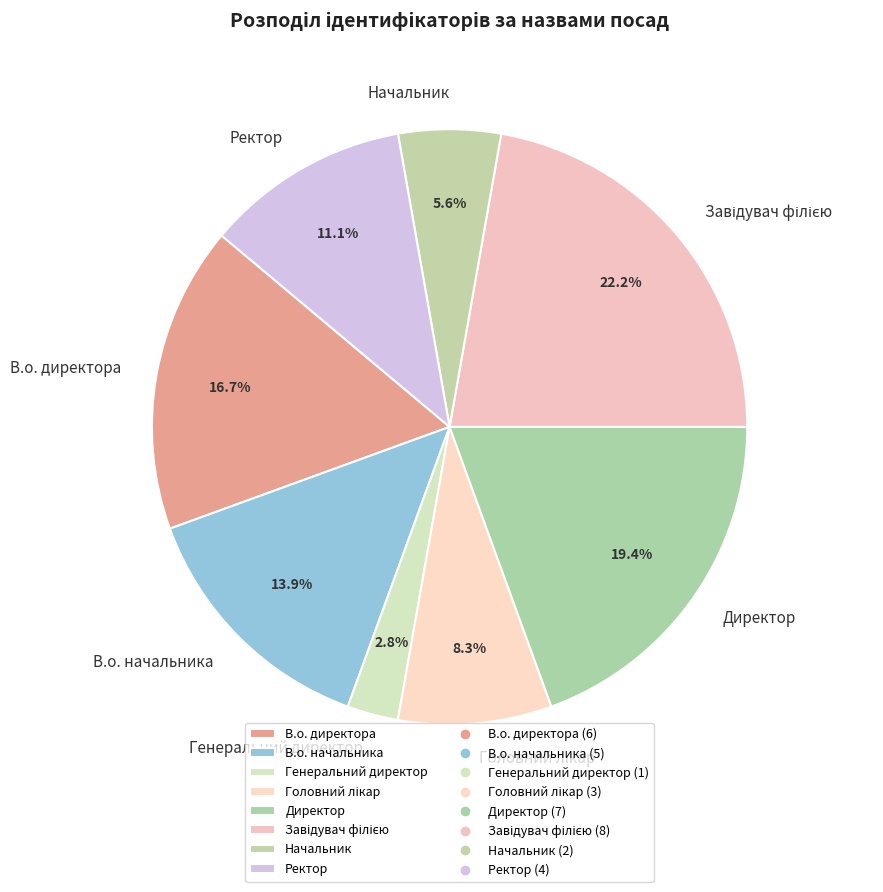

Is there a majority slice in this chart?

No